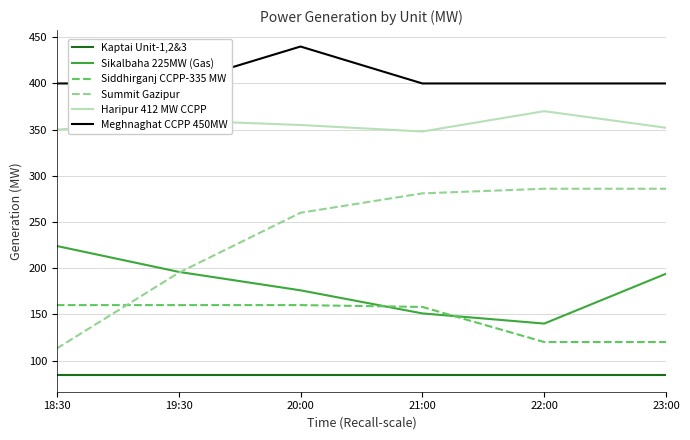

Which series has the largest total across all categories?

Meghnaghat CCPP 450MW